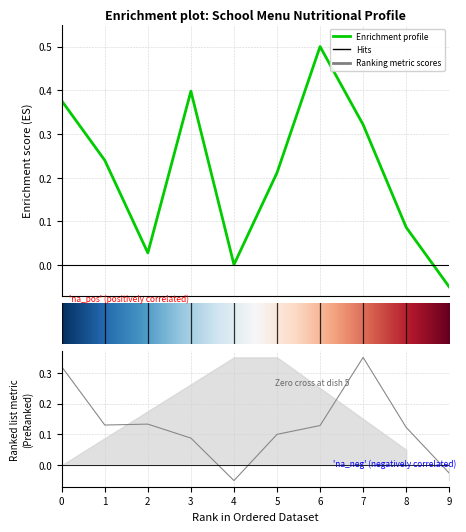

How many lines are shown in the chart?

2